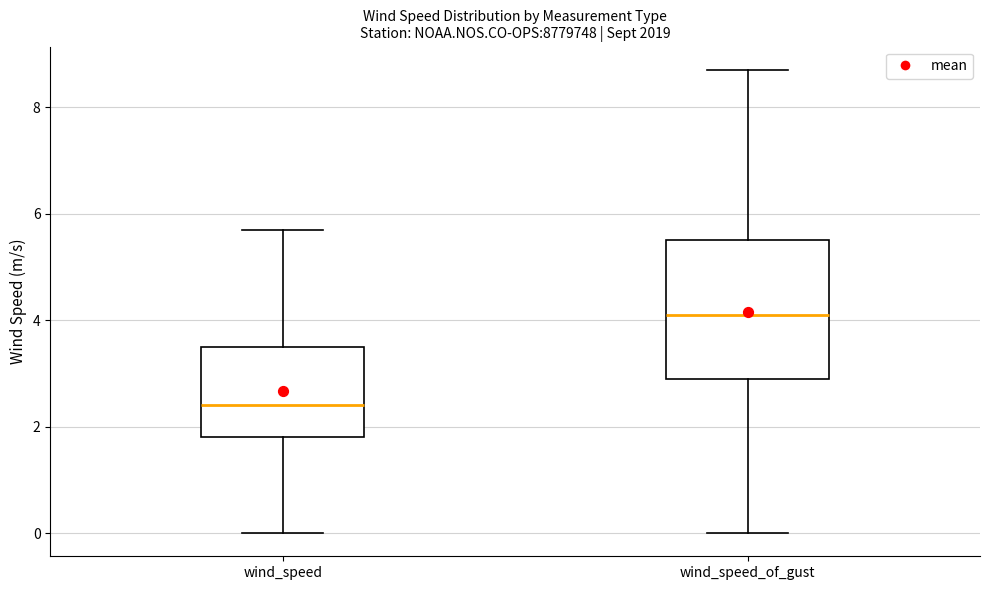

Reading left to right, transcribe this box plot: for each box, give where its median line is, the range the box spans, and where its two whiskers end, as read against the y-axis. The values are not printed on the chart, so give them approximately, as read against the axis.

wind_speed: median 2.4, box 1.8 to 3.6, whiskers 0.0 to 5.8
wind_speed_of_gust: median 4.2, box 3.0 to 5.6, whiskers 0.0 to 8.8